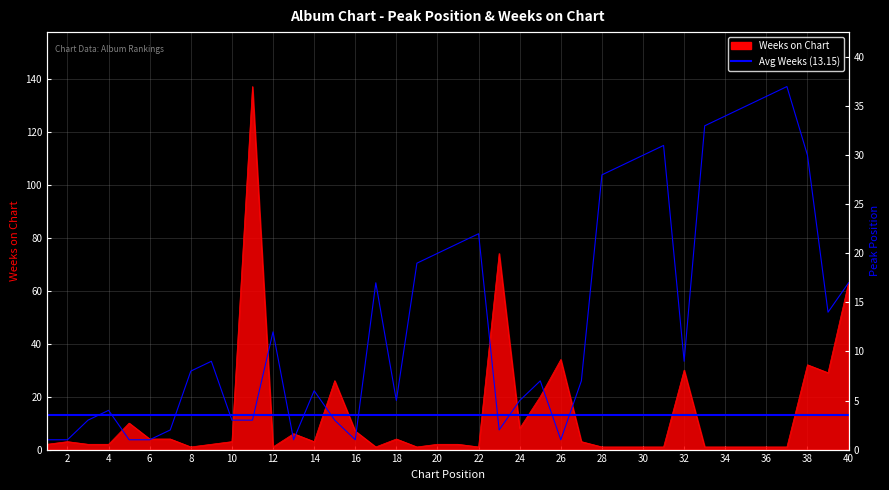

What is the maximum value for Weeks on Chart?

137